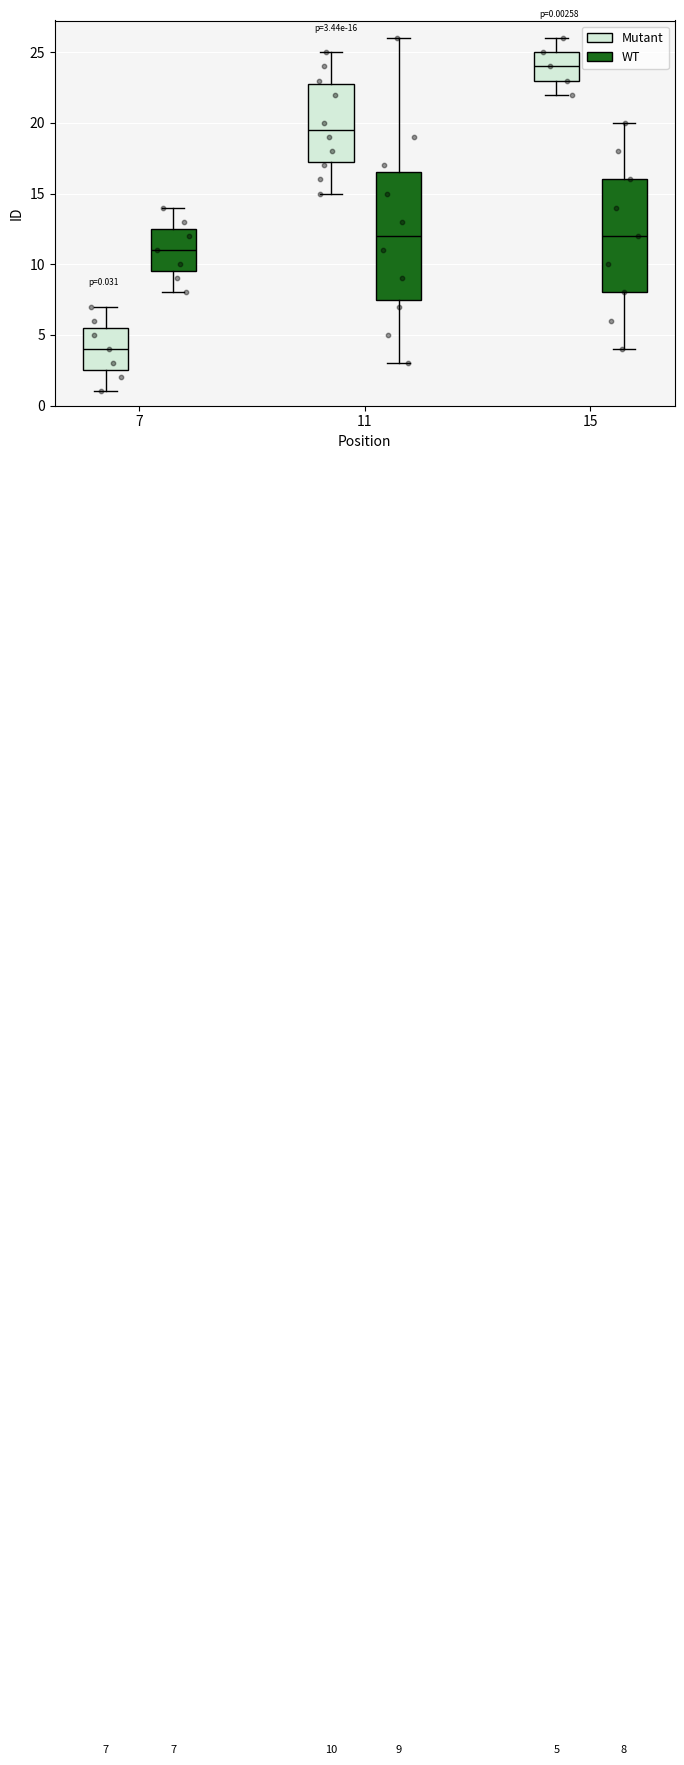

Which box has the highest median line?

15 (Mutant)